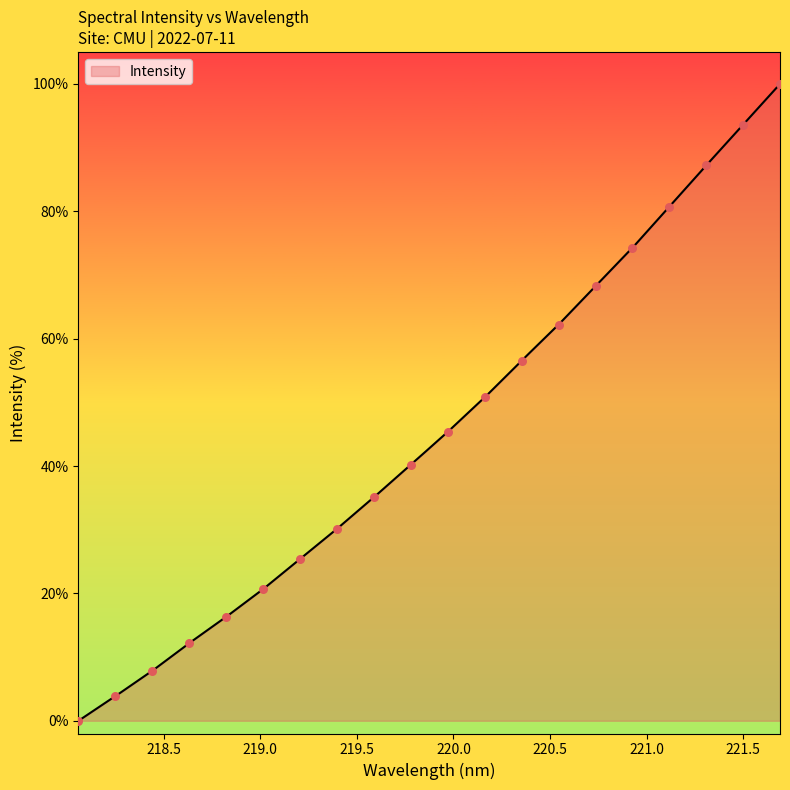

What is the ratio of the value at 220.3533 to the value at 219.2067?

2.2